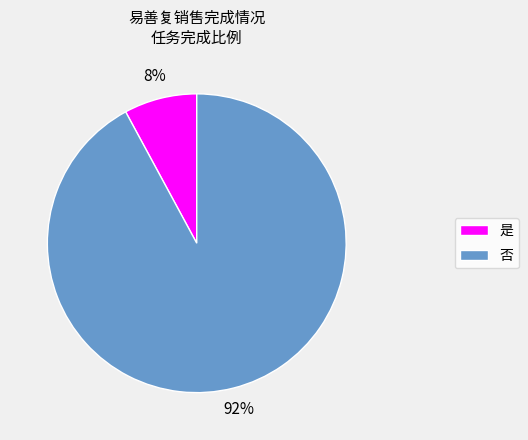

What is the largest slice in the pie chart?

否